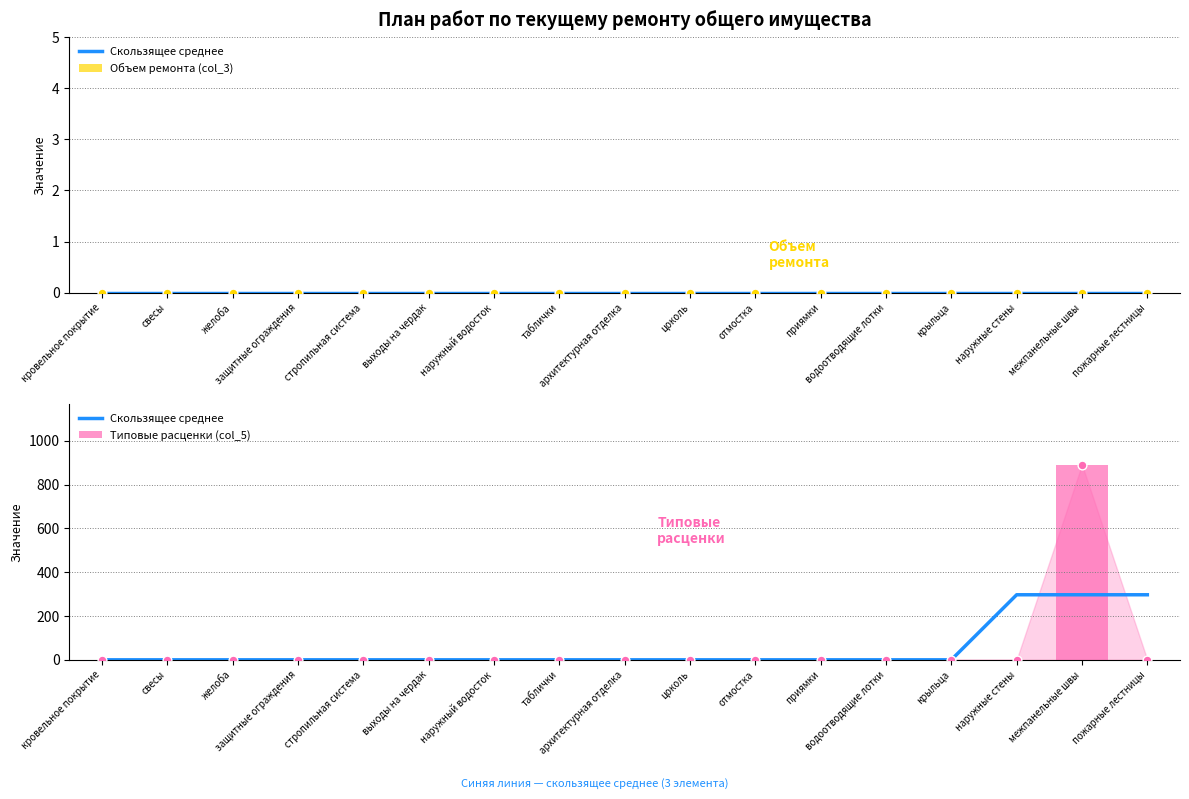

Which series contains the highest Y value?

Типовые расценки (col_5)